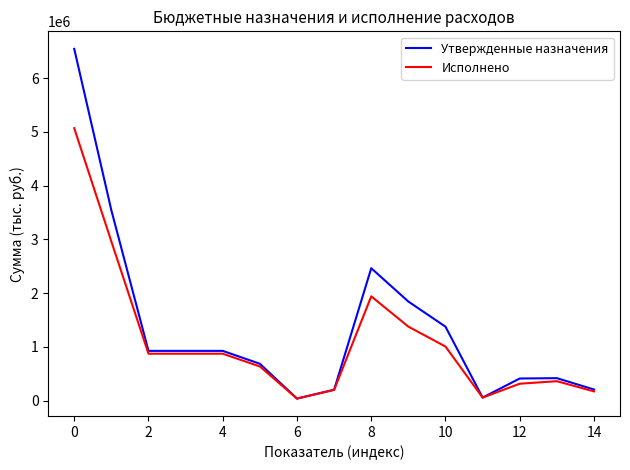

Which series has the largest range (max minus min)?

Утвержденные назначения